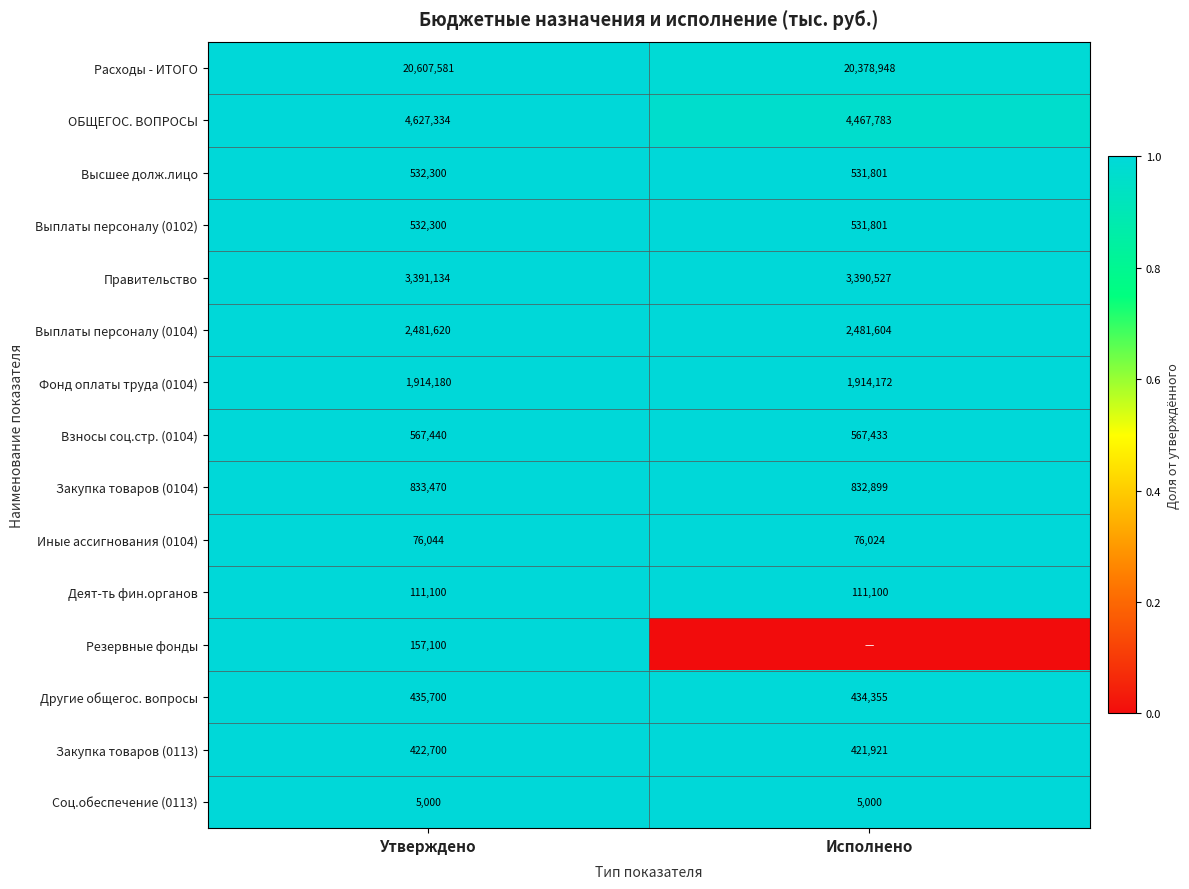

What is the maximum value for Расходы - ИТОГО?

20607581